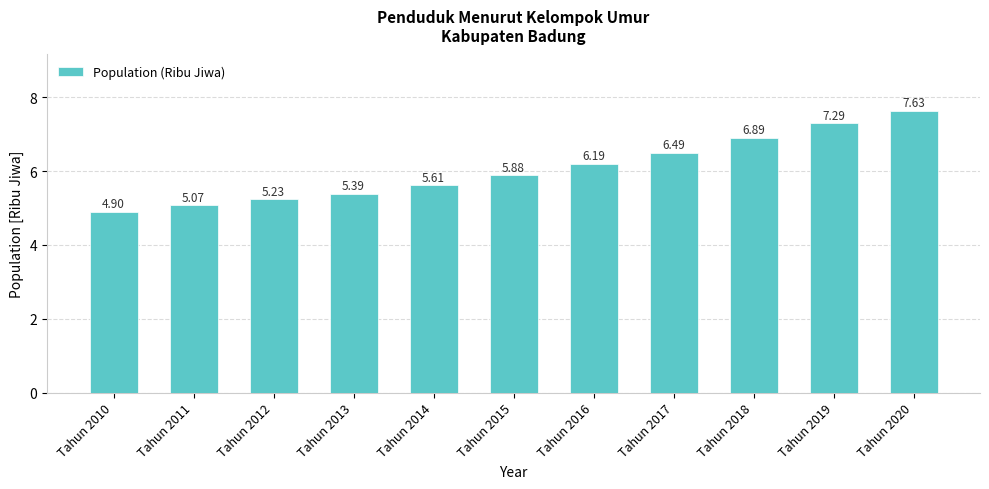

True or false: the data shows 6.2 at Tahun 2016.

True